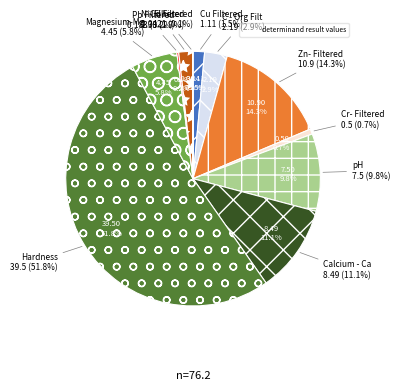

How much of the chart is everything except Cd Filtered?

99.9%